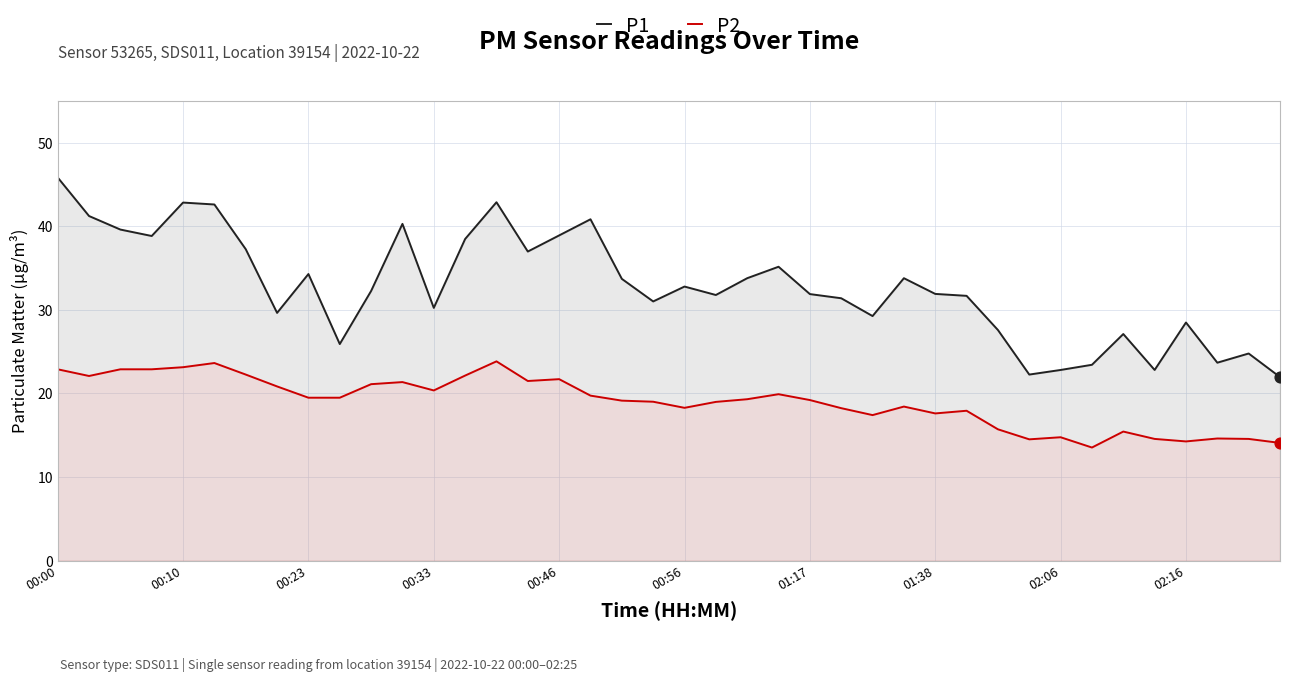

Which series has the largest total across all categories?

P1